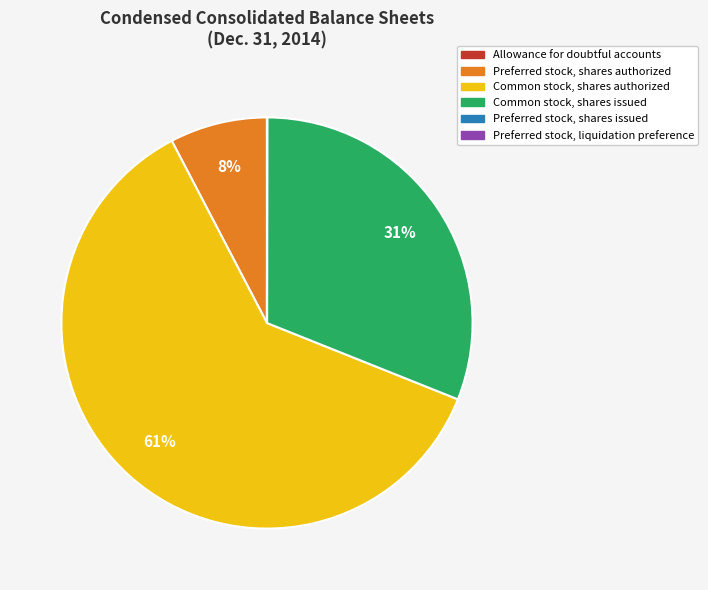

Does any single category account for the majority?

Yes